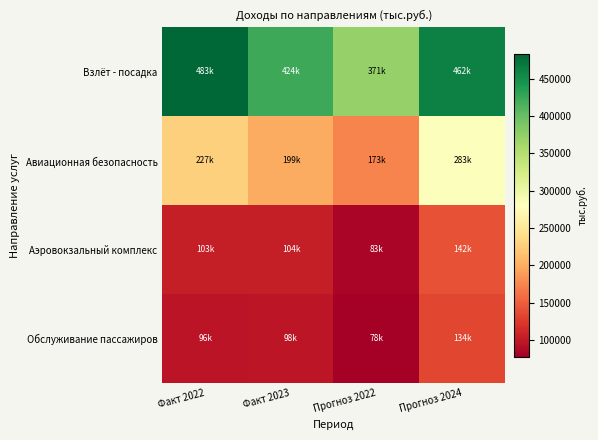

Count the number of categories in the chart.

4